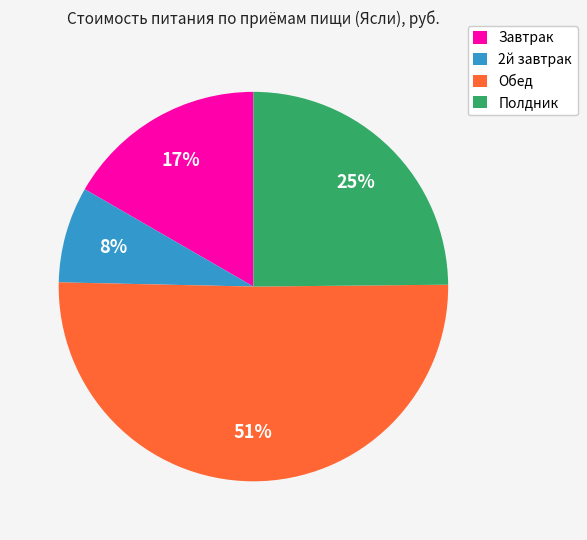

How many segments does this pie chart have?

4